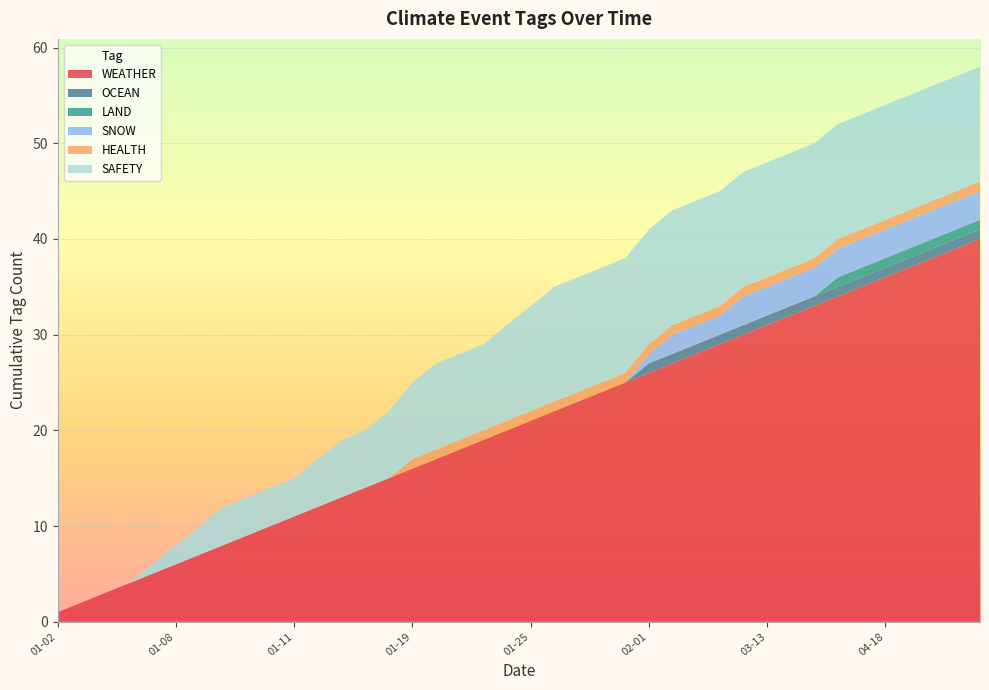

The WEATHER series shows 11 at 01-19. True or false?

False